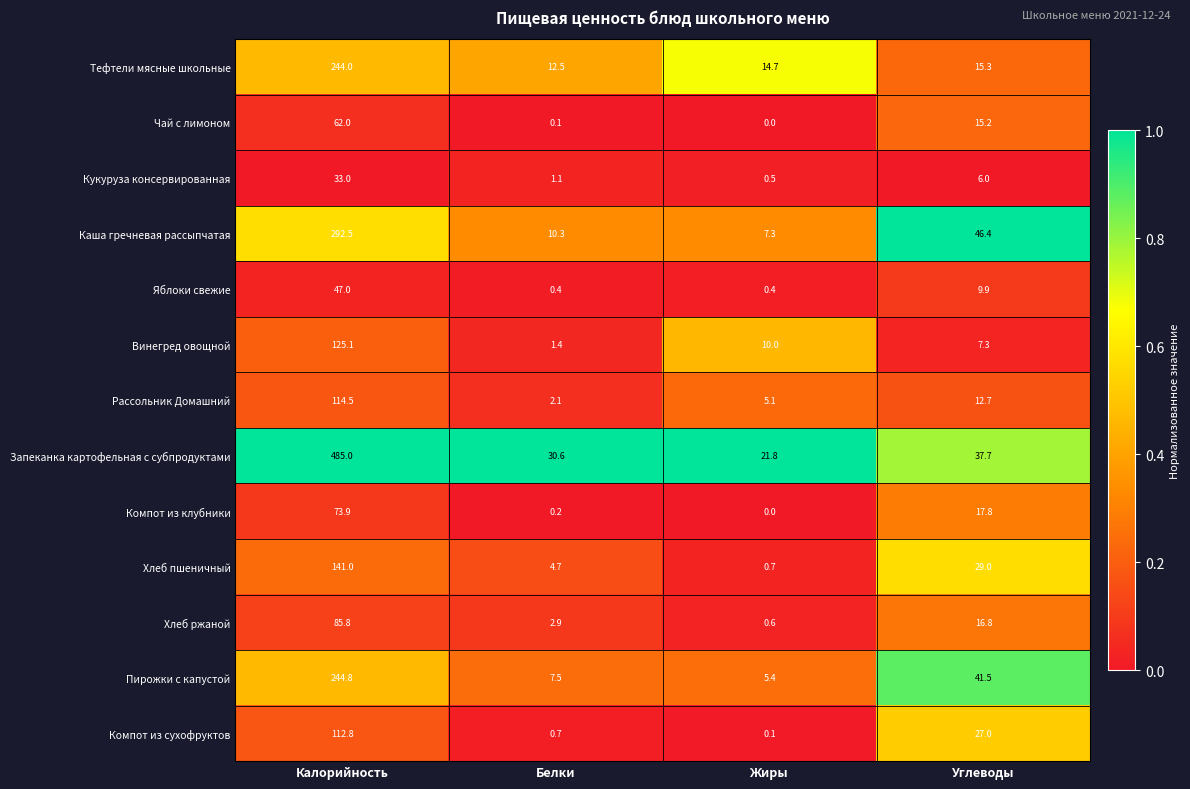

Which series has the widest spread of values?

Запеканка картофельная с субпродуктами